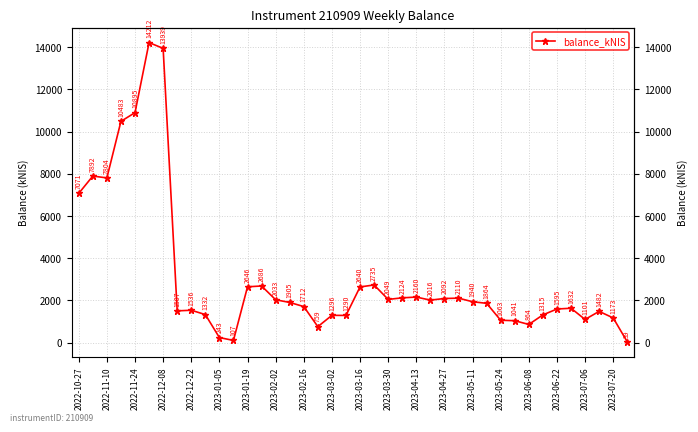

Is this an area chart (filled region under the line)?

No